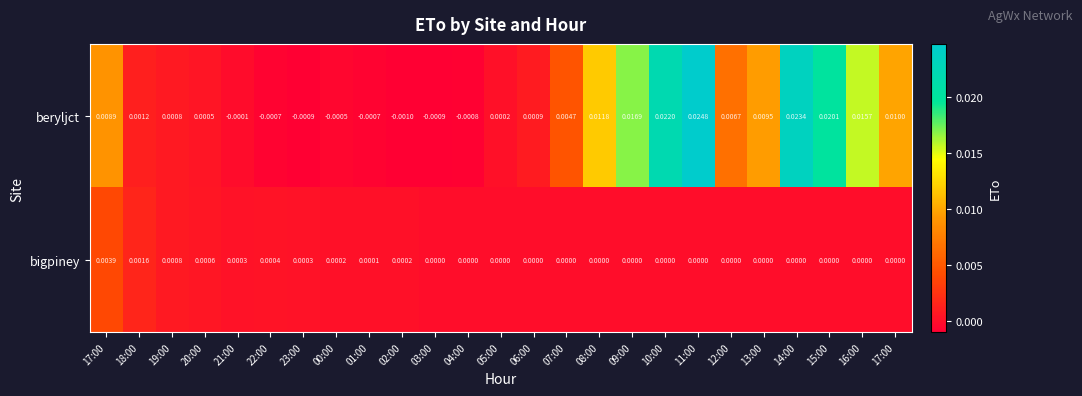

Reading left to right, transcribe all the data shown in this chart.

beryljct: 17:00=0.0	18:00=0.0	19:00=0.0	20:00=0.0	21:00=-0.0	22:00=-0.0	23:00=-0.0	00:00=-0.0	01:00=-0.0	02:00=-0.0	03:00=-0.0	04:00=-0.0	05:00=0.0	06:00=0.0	07:00=0.0	08:00=0.0	09:00=0.0	10:00=0.0	11:00=0.0	12:00=0.0	13:00=0.0	14:00=0.0	15:00=0.0	16:00=0.0	17:00=0.0
bigpiney: 17:00=0.0	18:00=0.0	19:00=0.0	20:00=0.0	21:00=0.0	22:00=0.0	23:00=0.0	00:00=0.0	01:00=0.0	02:00=0.0	03:00=0.0	04:00=0.0	05:00=0.0	06:00=0.0	07:00=0.0	08:00=0.0	09:00=0.0	10:00=0.0	11:00=0.0	12:00=0.0	13:00=0.0	14:00=0.0	15:00=0.0	16:00=0.0	17:00=0.0